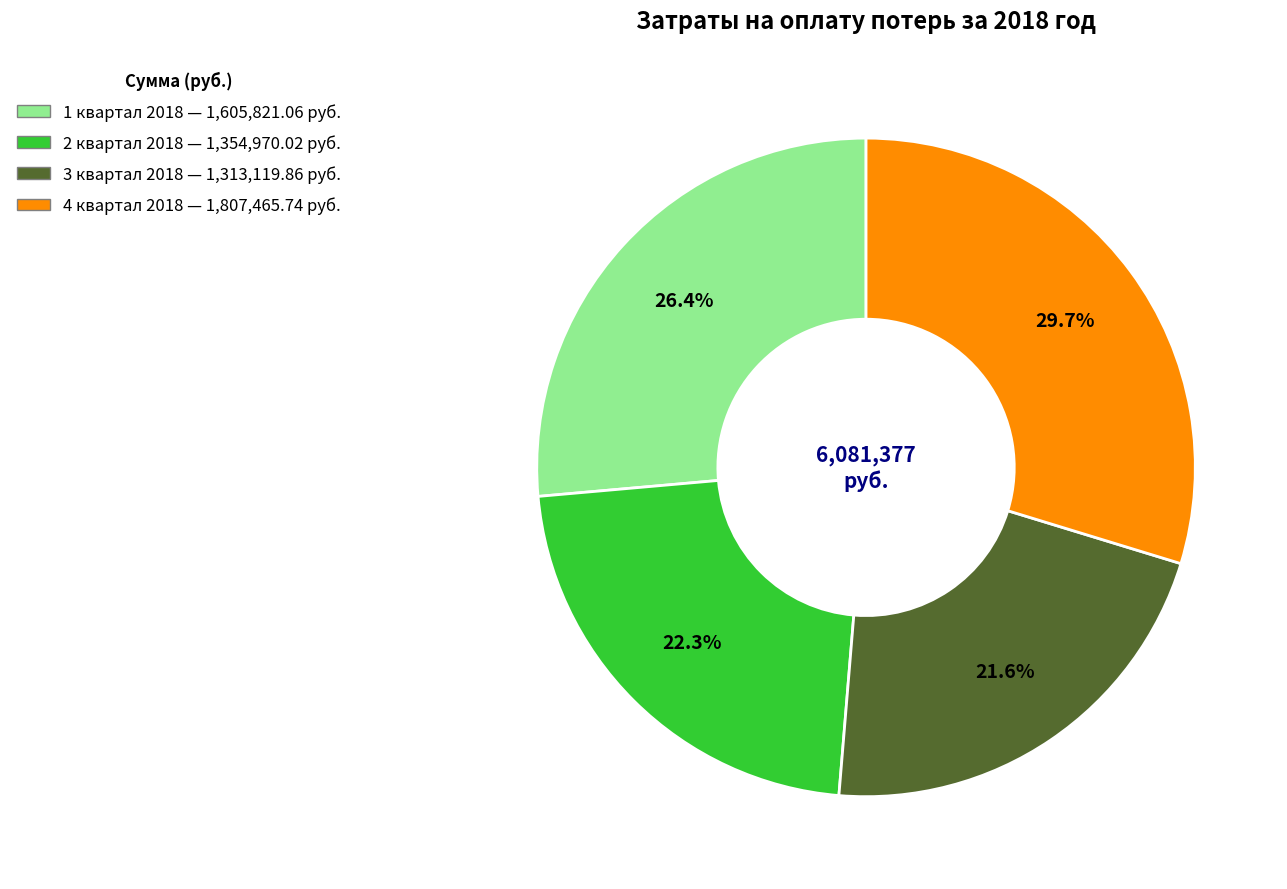

Do 1 квартал 2018 and 4 квартал 2018 together represent more than half of the pie?

Yes